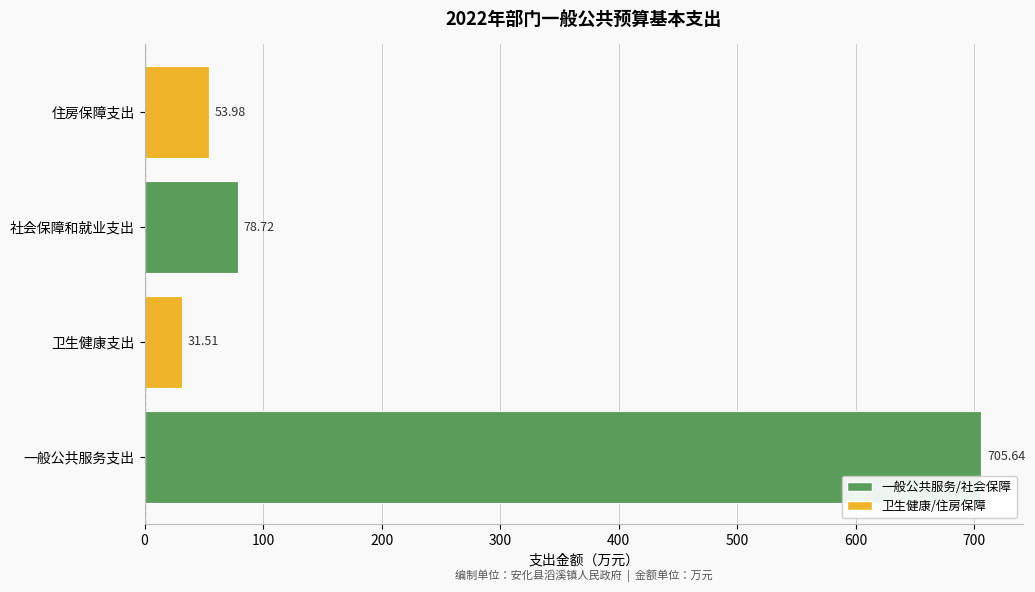

What is the sum of all values?

869.8